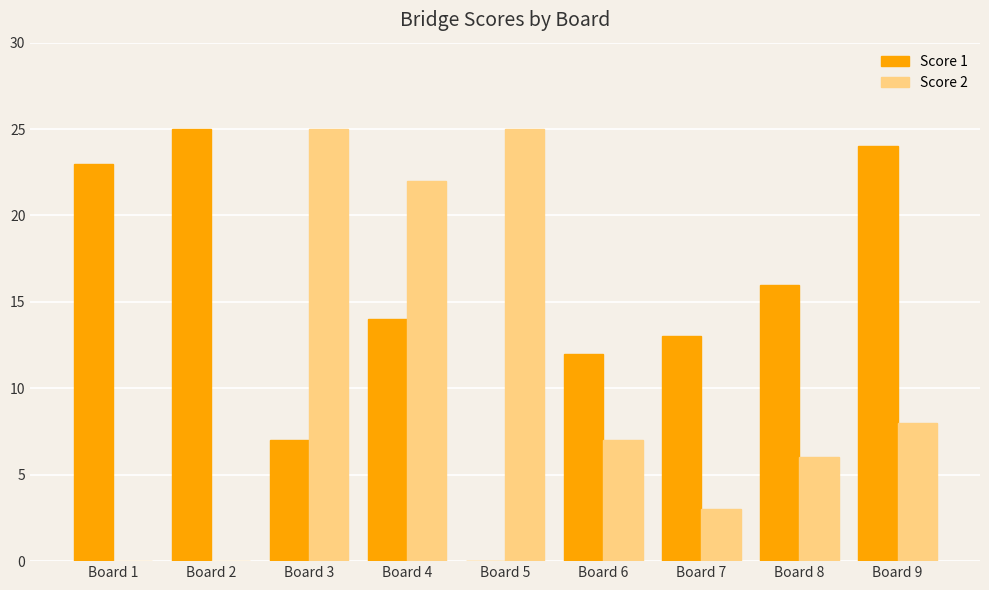

Count the number of categories in the chart.

9